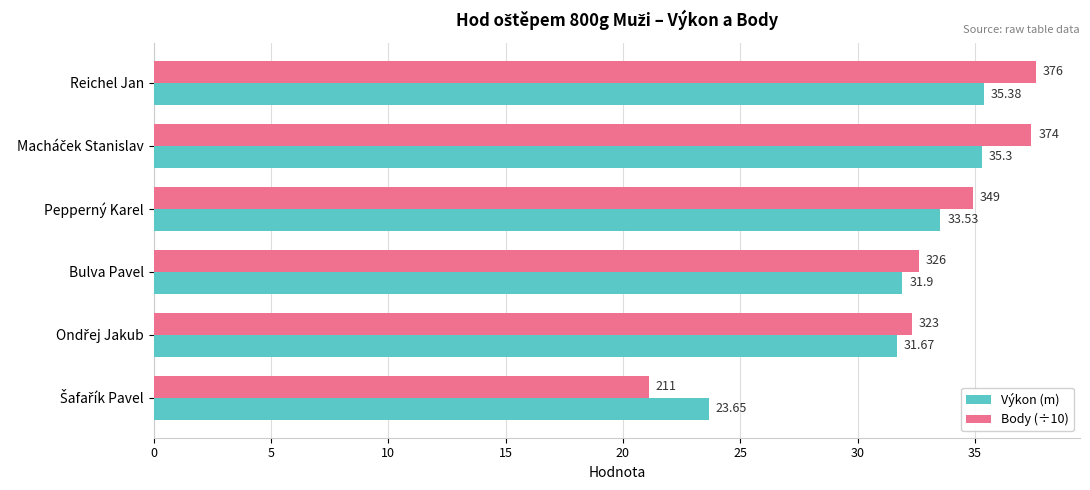

Rank the series by their average value, from highest to lowest.

Body (÷10), Výkon (m)